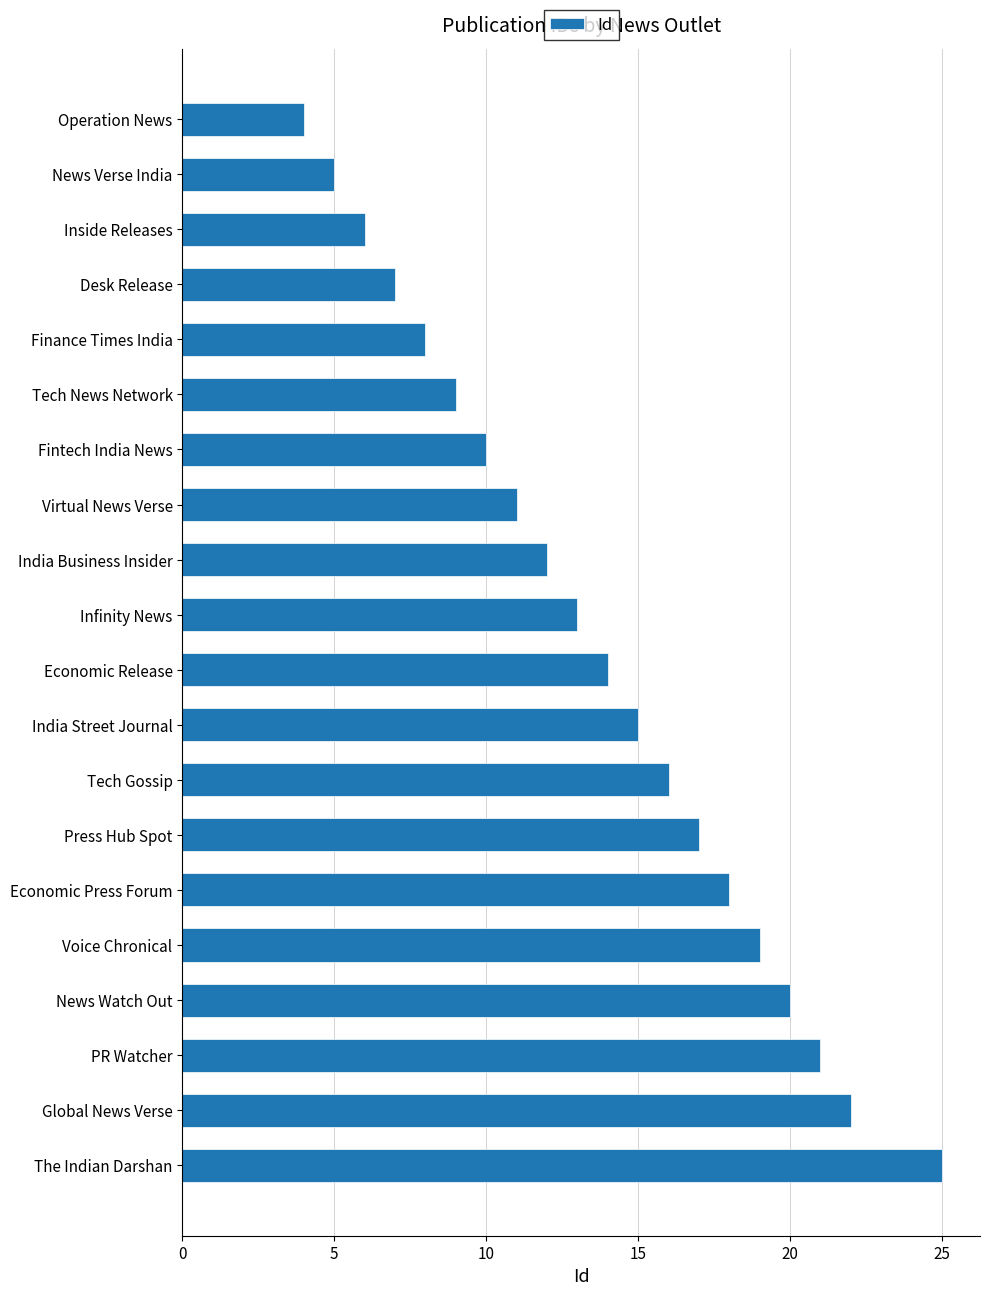

At which category does the chart reach its peak across all series?

The Indian Darshan